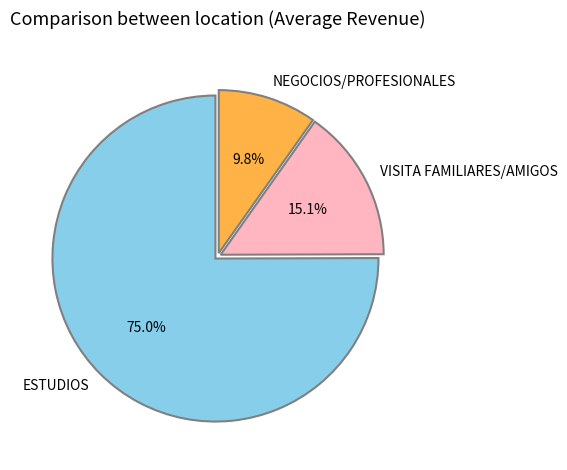

Combined, what portion of the pie is ESTUDIOS and VISITA FAMILIARES/AMIGOS?

90.2%